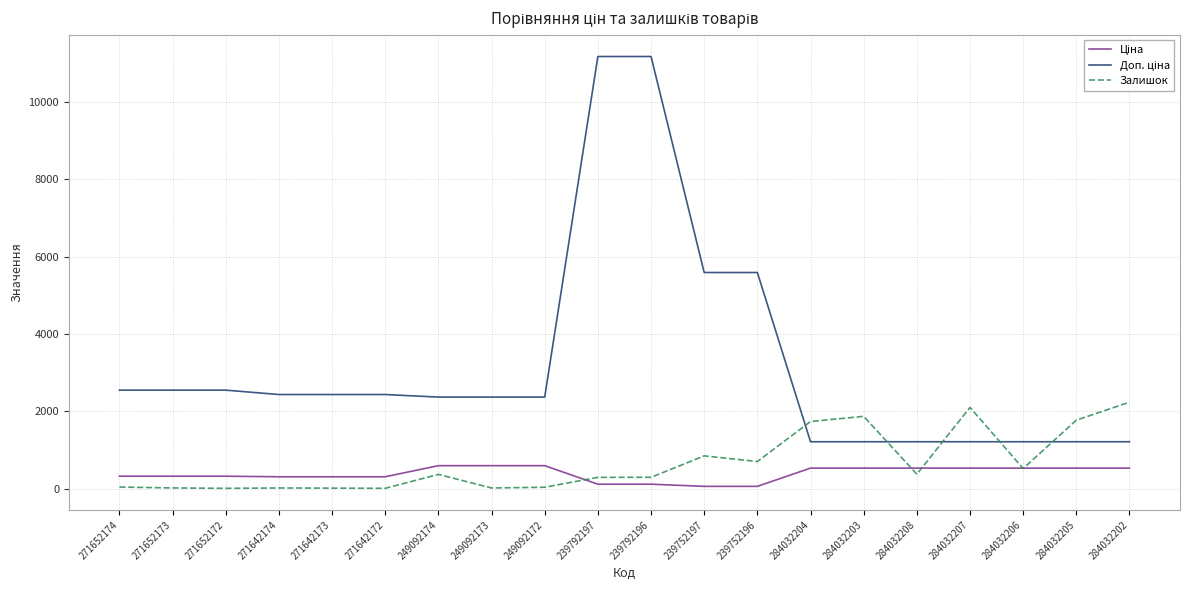

What is the greatest value displayed?

11182.0